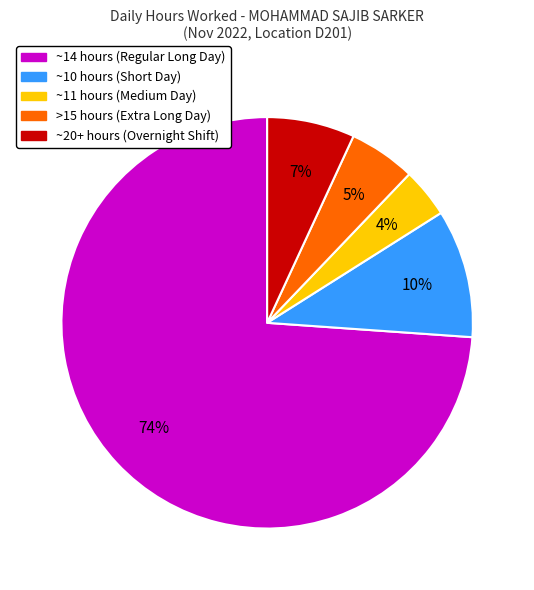

Is there any slice that represents more than half of the pie?

Yes